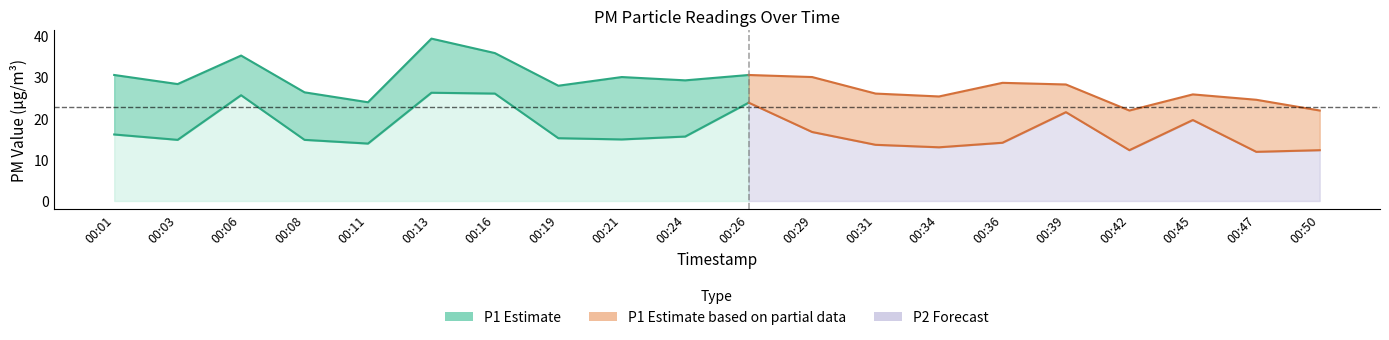

What is the average value of the P1 series?

28.5